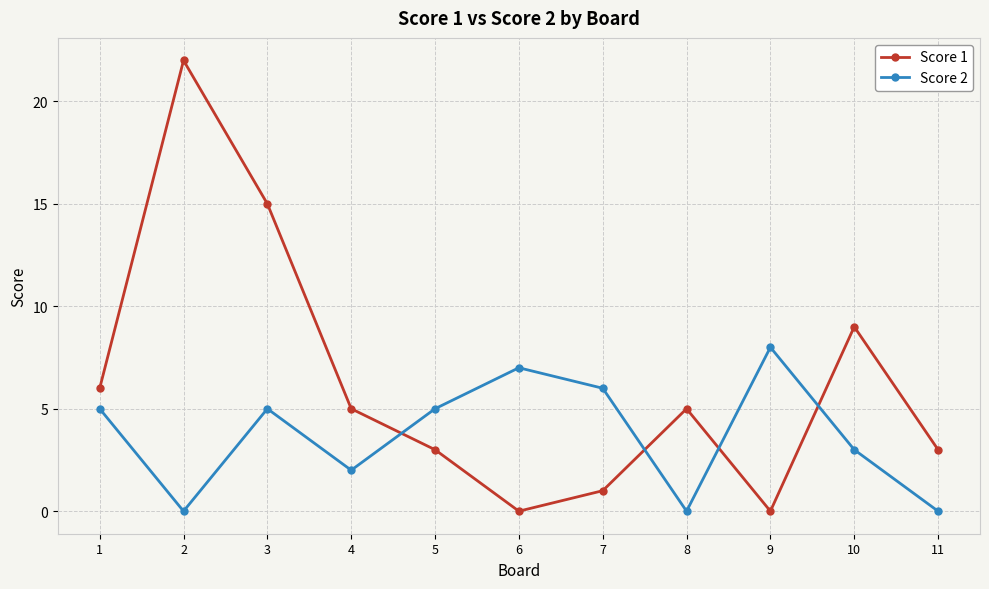

At how many categories does at least one series exceed 20?

1